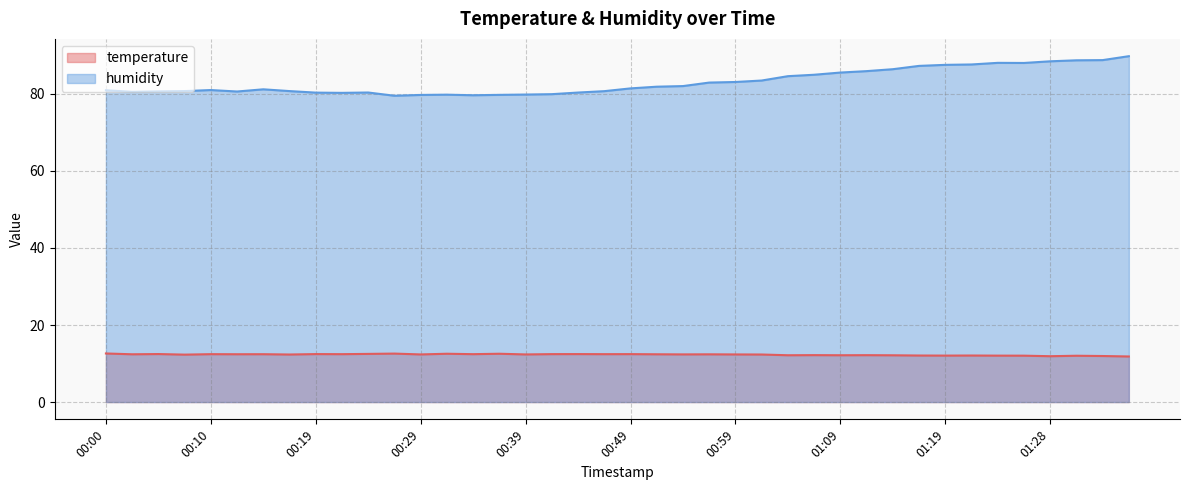

What is the sum of the temperature values at 00:39 and 01:31?

24.4